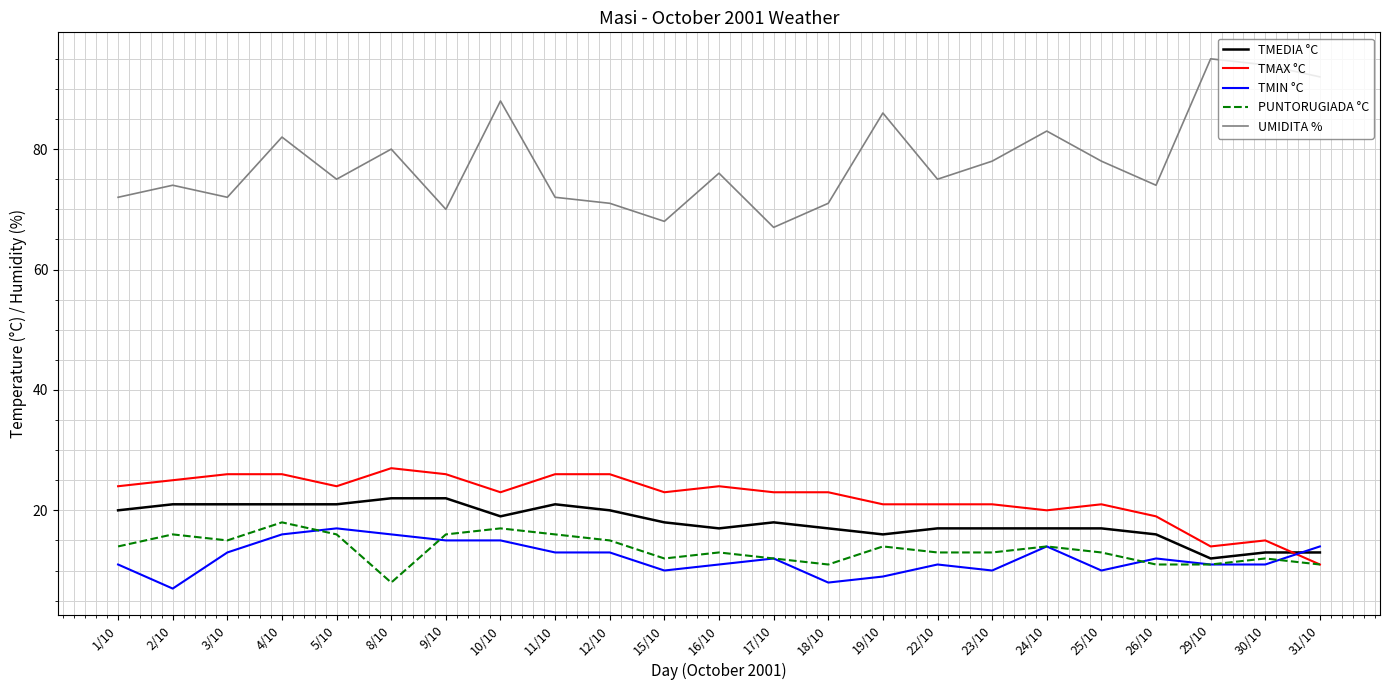

Where does the TMEDIA °C series first go above 18?

1/10